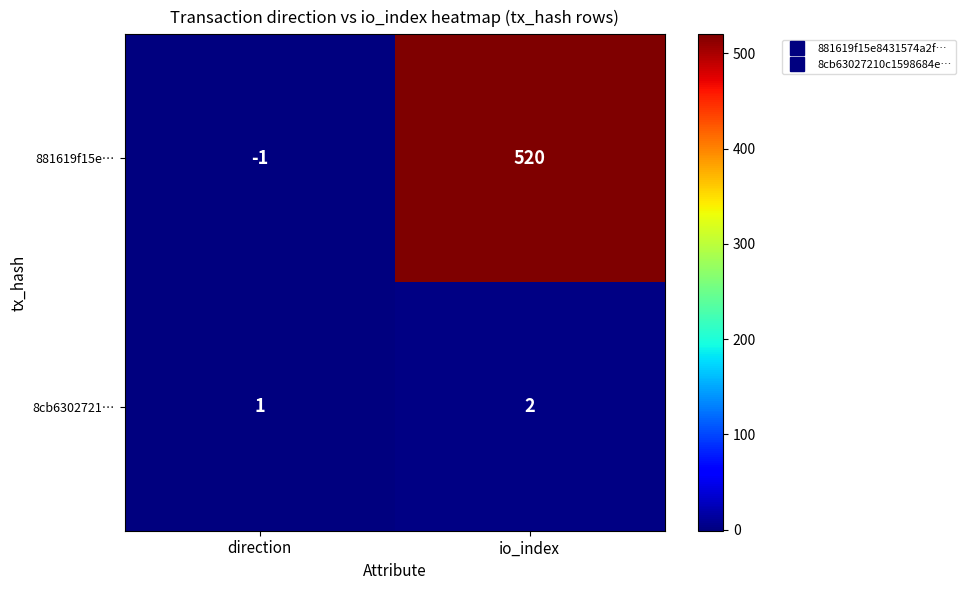

Which series changed the most between direction and io_index?

881619f15e…